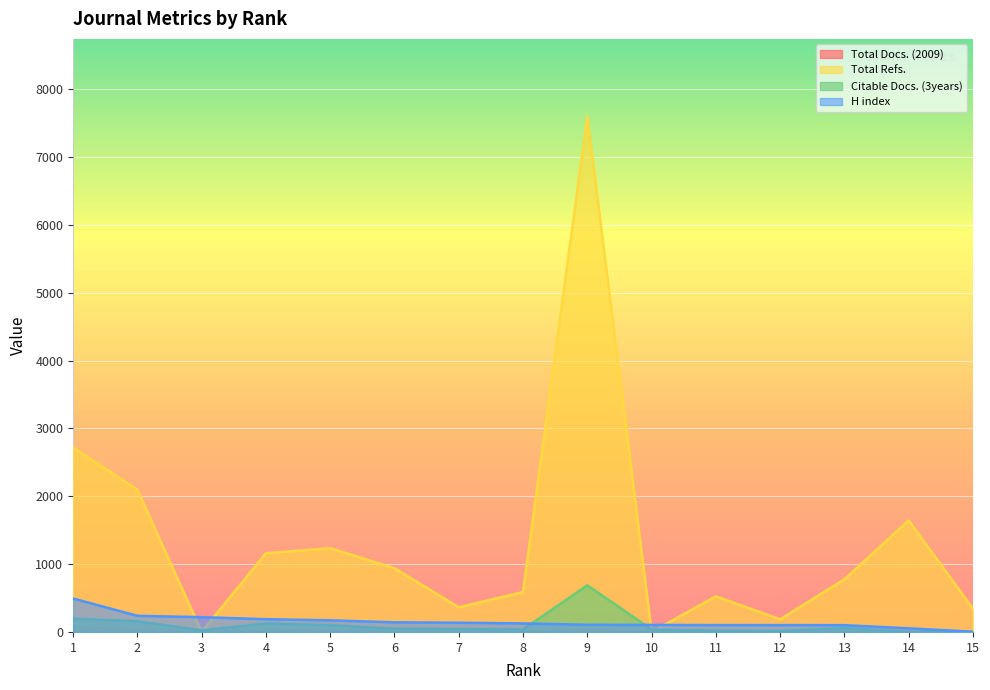

Reading left to right, transcribe all the data shown in this chart.

Total Docs. (2009): 68	30	11	25	17	32	21	10	21	11	5	3	9	53	3
Total Refs.: 2719	2098	0	1160	1235	939	364	588	7604	0	525	186	776	1644	342
Citable Docs. (3years): 195	158	23	125	99	48	43	38	687	37	19	14	58	0	0
H index: 493	238	218	188	171	142	136	126	106	104	101	101	100	53	3